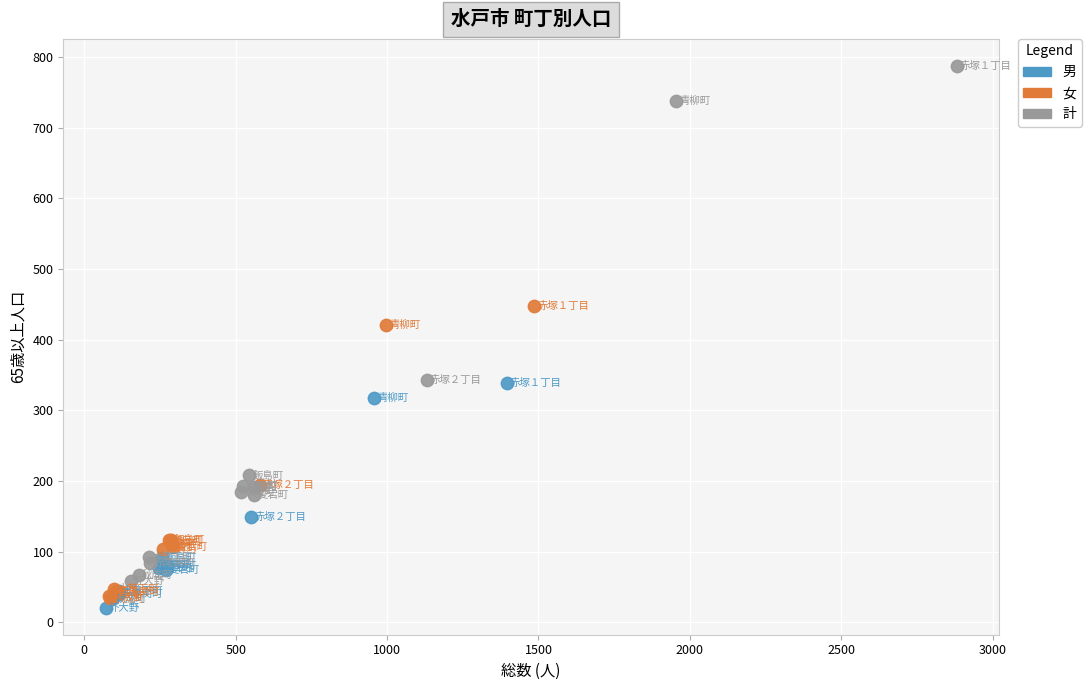

Which series has the largest Y range (max minus min)?

計